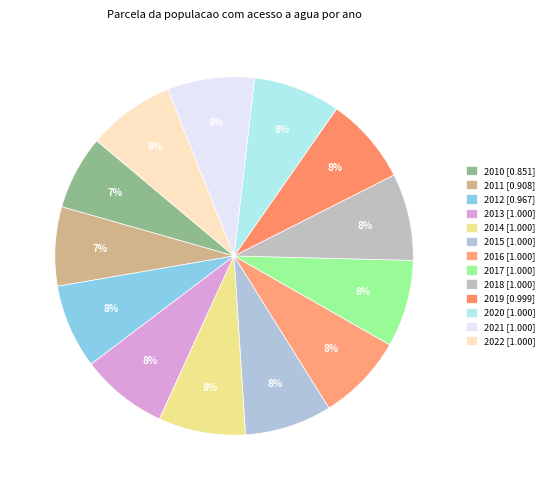

To the nearest percent, what percentage of the pie is 2016?

8%